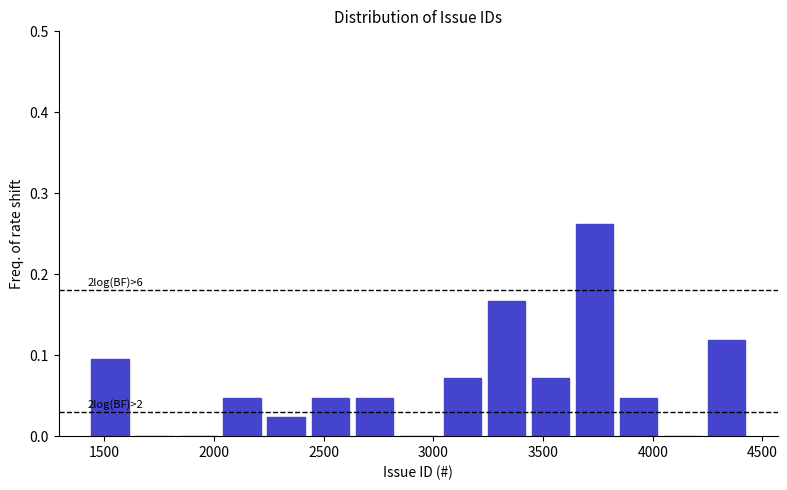

Which range on the x-axis has the tallest bar?

3650 to 3850